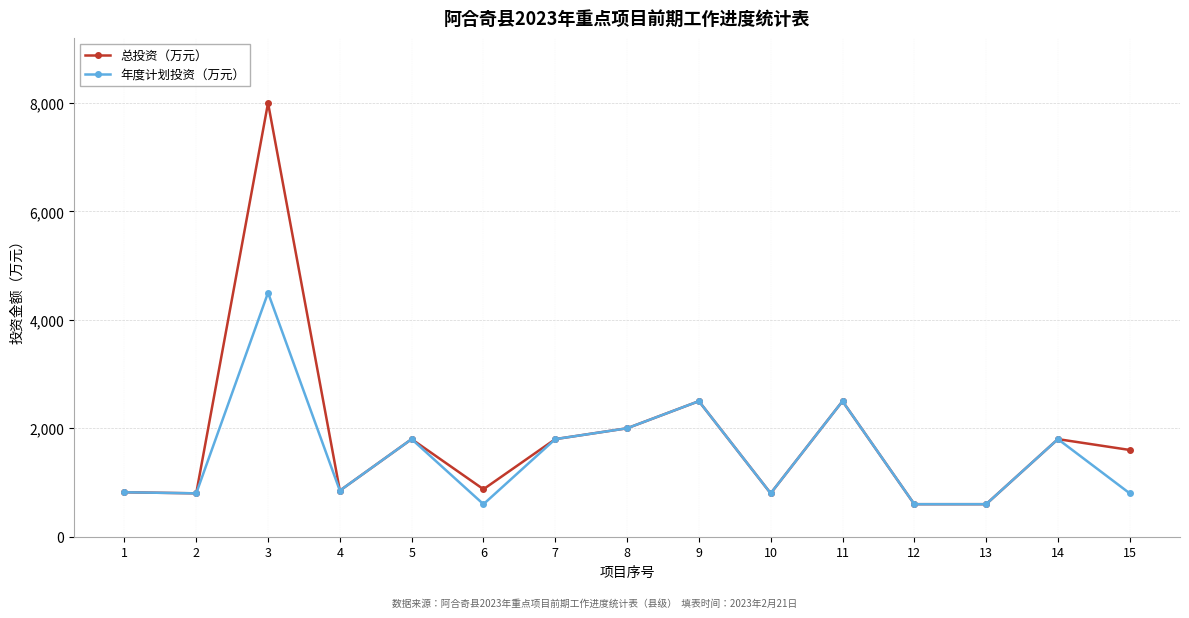

Rank the series by their maximum value, from lowest to highest.

年度计划投资（万元）, 总投资（万元）